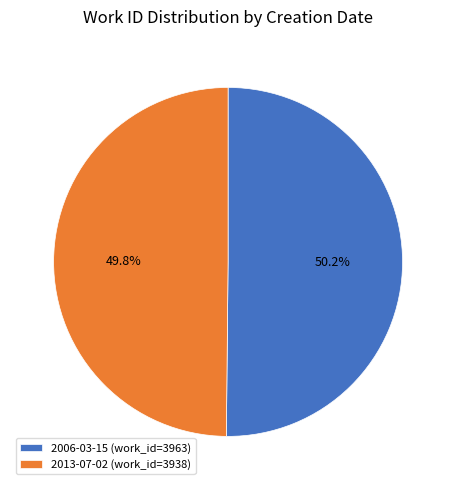

What is the ratio of the value at 2013-07-02 to the value at 2006-03-15?

1.0